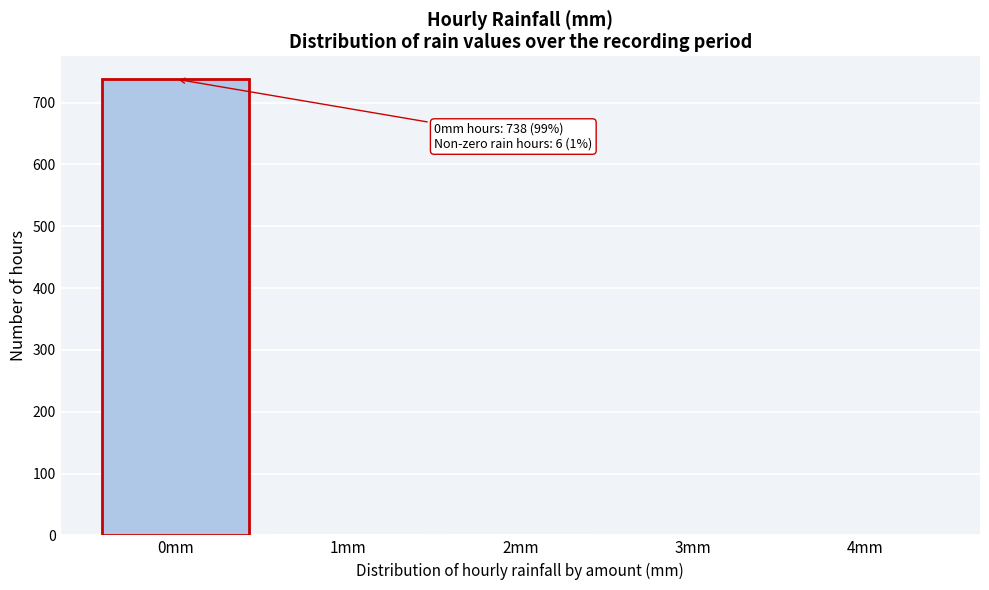

Is it true that the value at 0mm is 738?

True